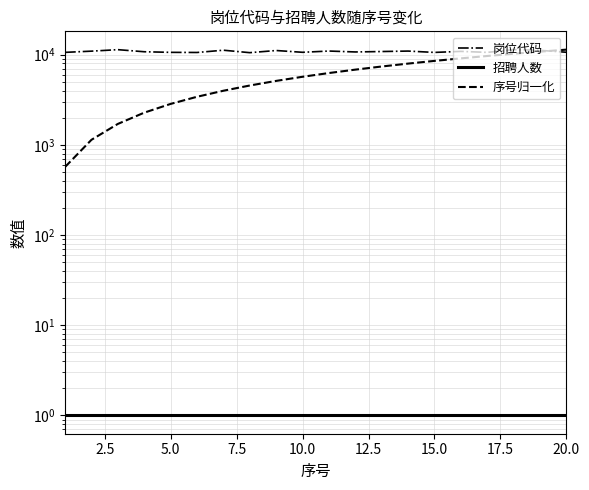

True or false: 招聘人数 and 岗位代码 cross at least once.

False